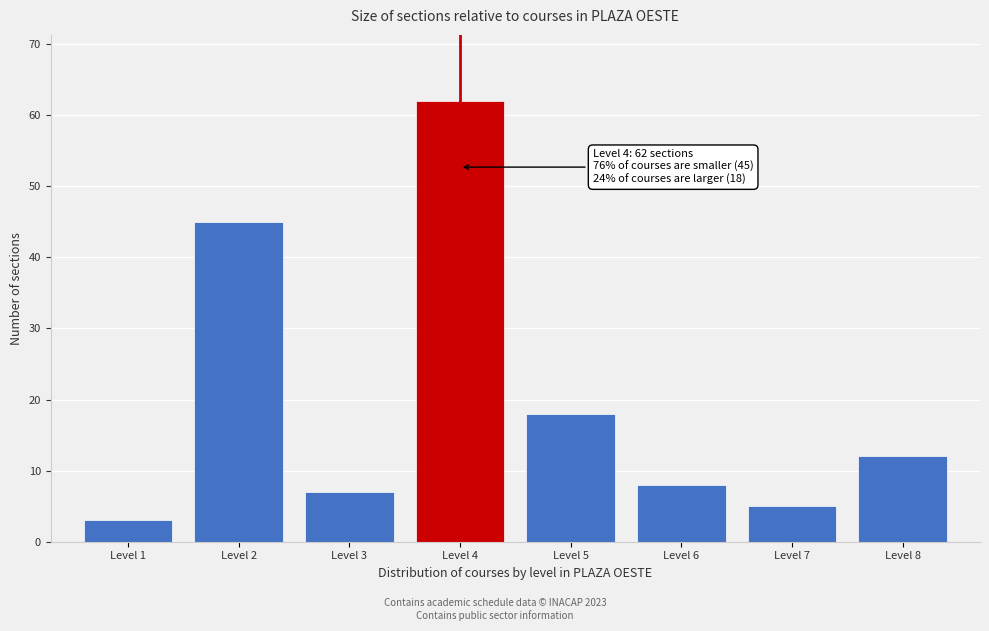

Over which range of the x-axis is the bar tallest?

3.5 to 4.5